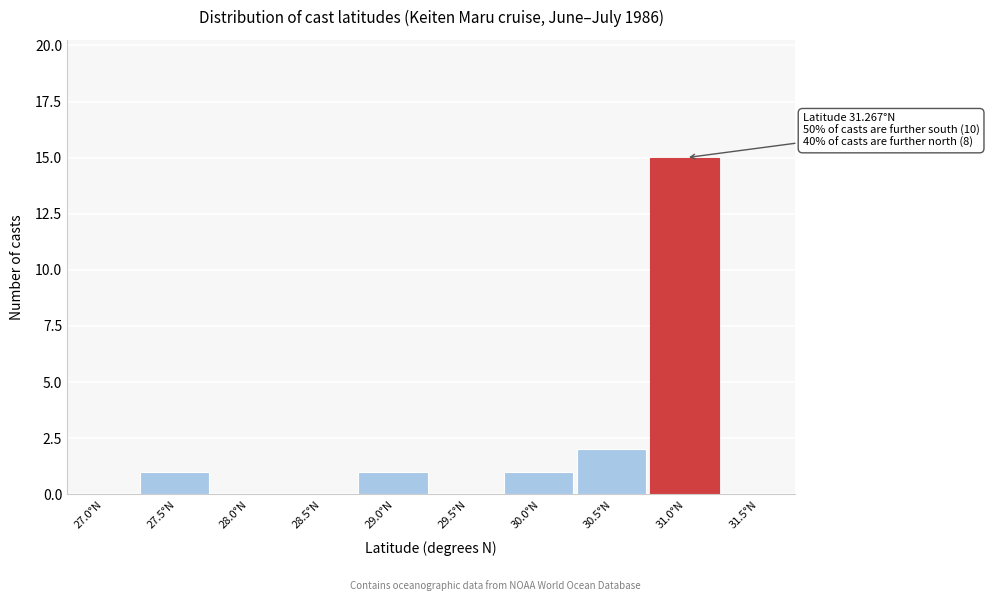

Reading left to right, what are all the values shown in this chart?

27.0°N=0	27.5°N=1	28.0°N=0	28.5°N=0	29.0°N=1	29.5°N=0	30.0°N=1	30.5°N=2	31.0°N=15	31.5°N=0